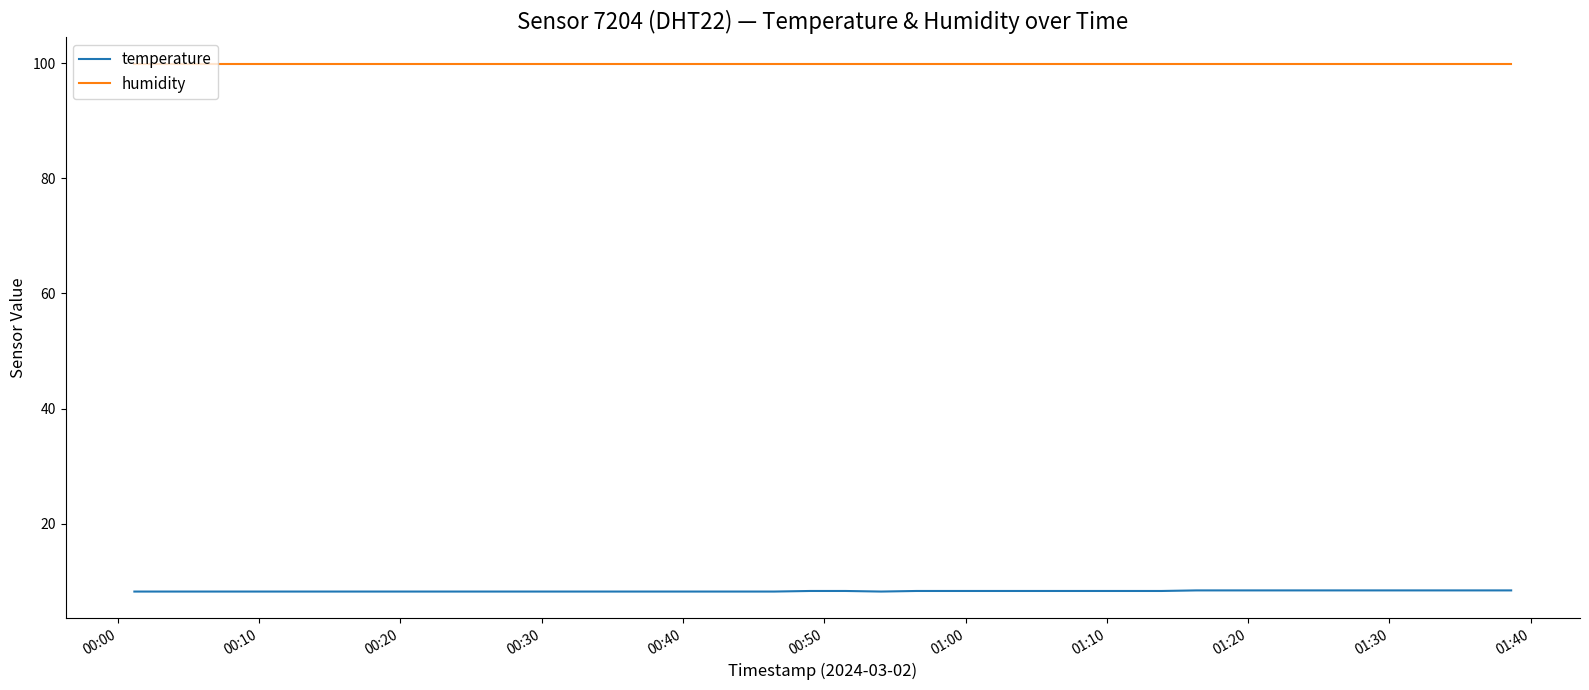

What is the minimum value shown in the chart?

8.2